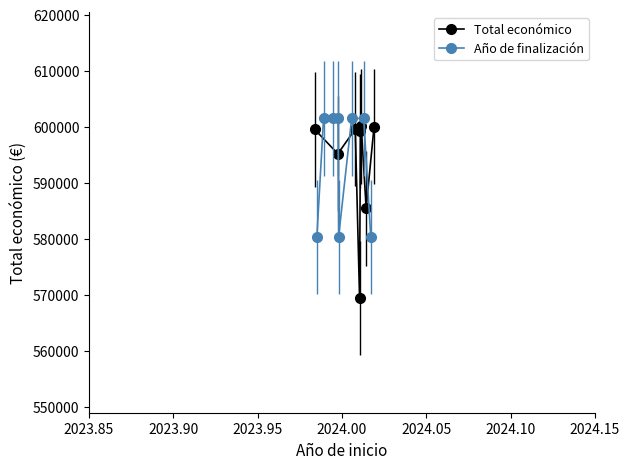

What is the highest value of the Total económico series?

600043